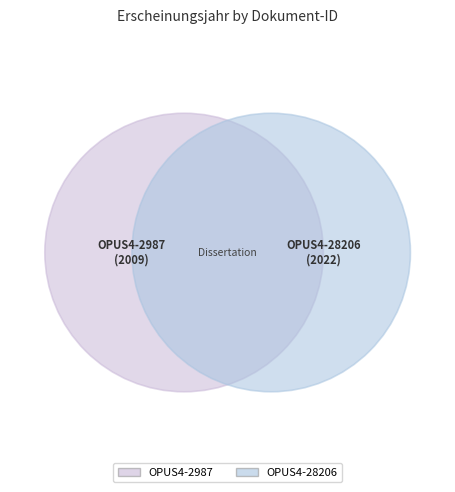

What percentage do OPUS4-2987 and OPUS4-28206 together represent?

100.0%